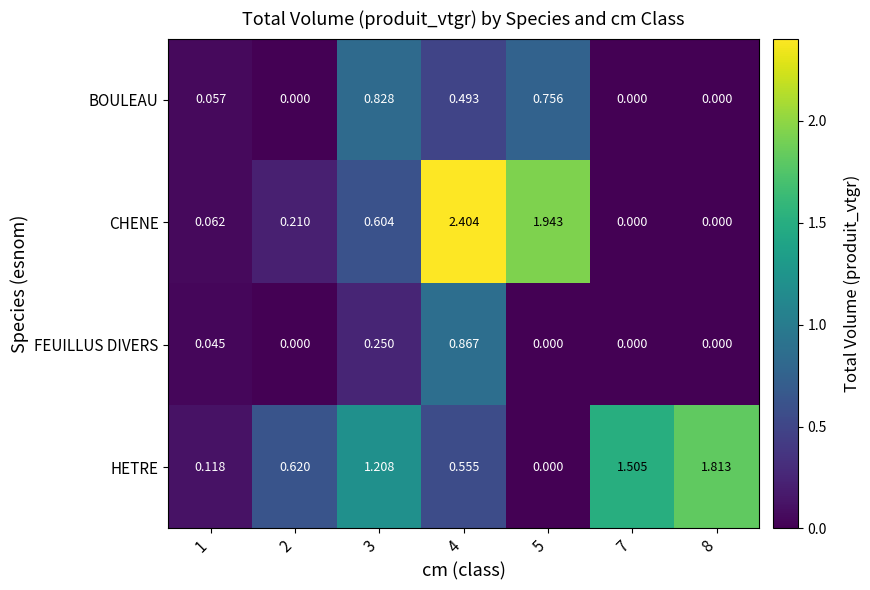

Rank the series by their maximum value, from highest to lowest.

CHENE, HETRE, FEUILLUS DIVERS, BOULEAU